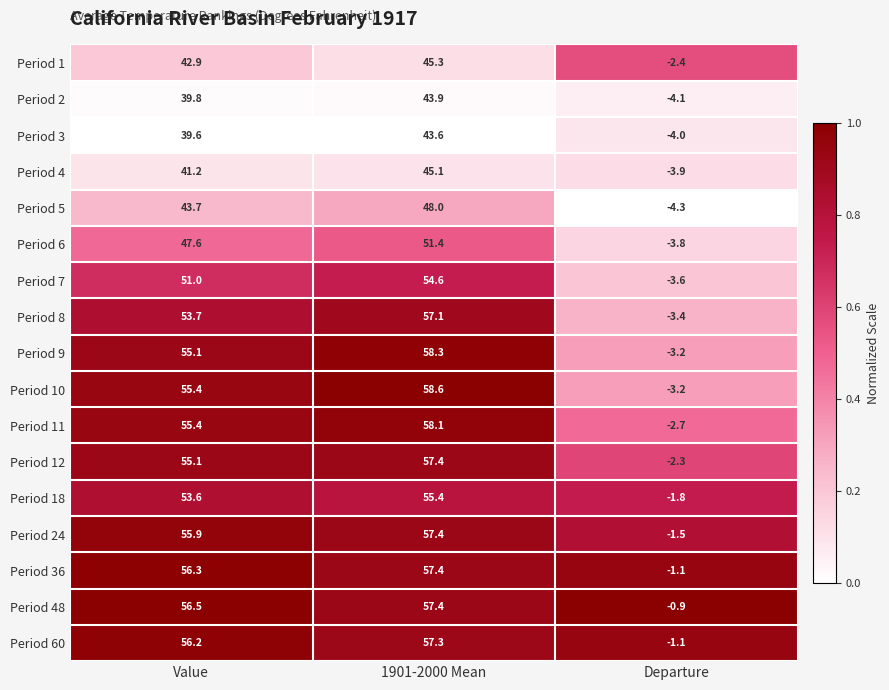

What value does the Period 10 series have at 1901-2000 Mean?

58.6